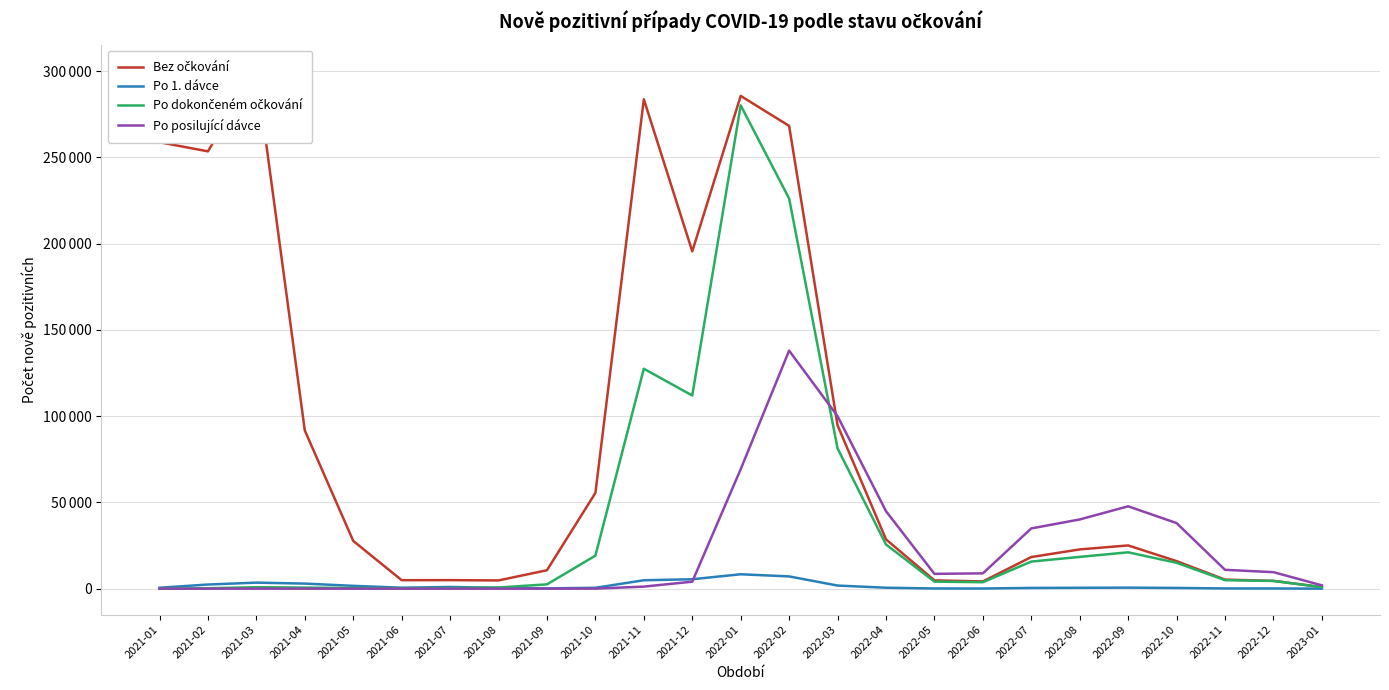

At which category does Po posilující dávce reach its first local valley?

2022-05